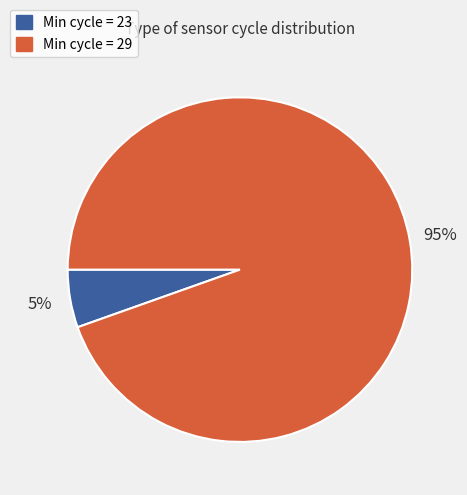

Is it true that Min cycle = 29 is 99% of the pie?

False